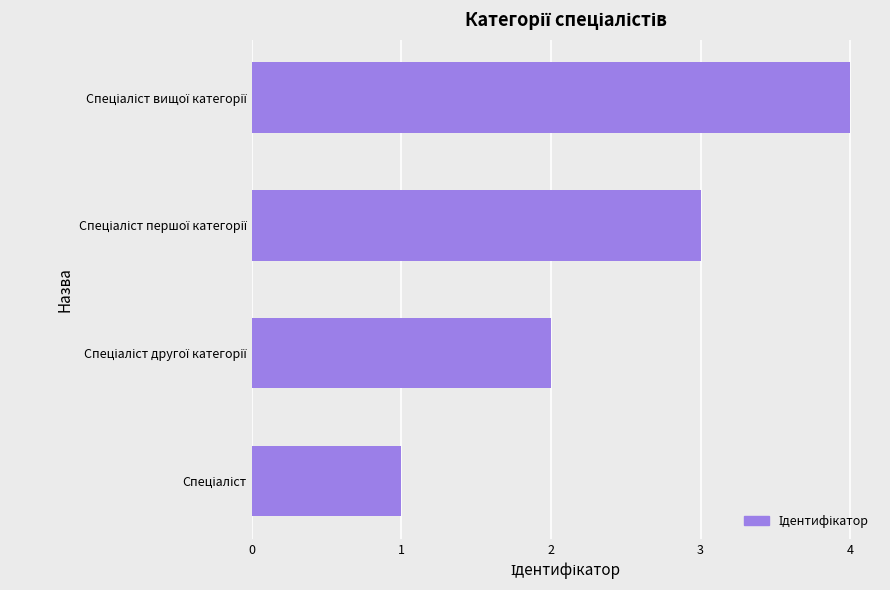

How many data points does each series have?

4